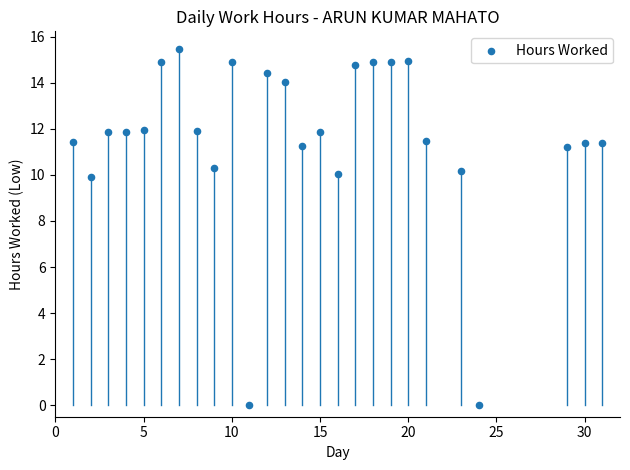

What is the range of Y values (max minus min)?

15.5